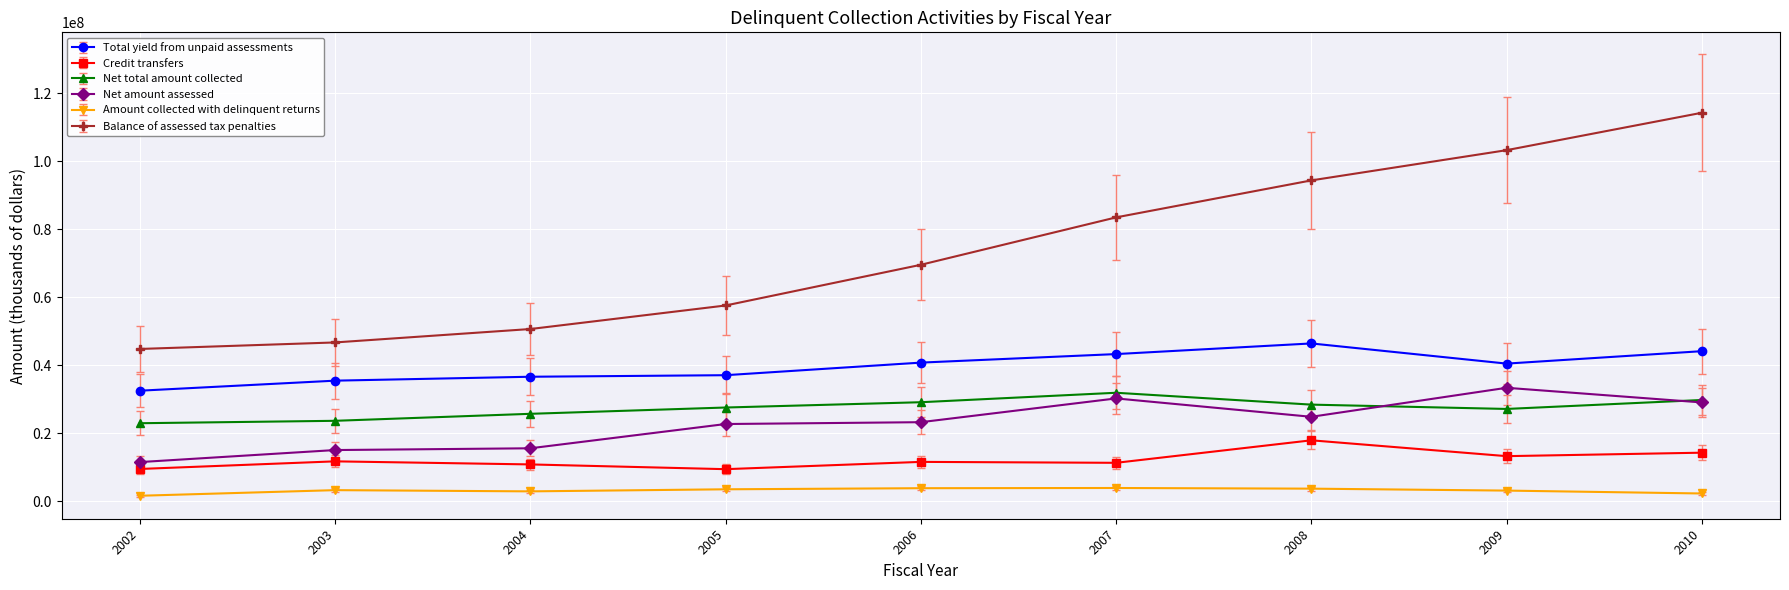

Which series has the largest range (max minus min)?

Balance of assessed tax penalties